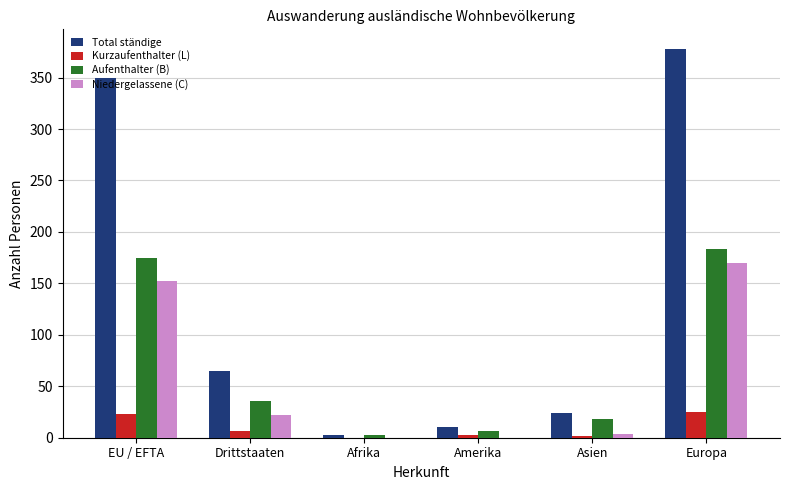

Which category has the highest value in the Aufenthalter (B) series?

Europa